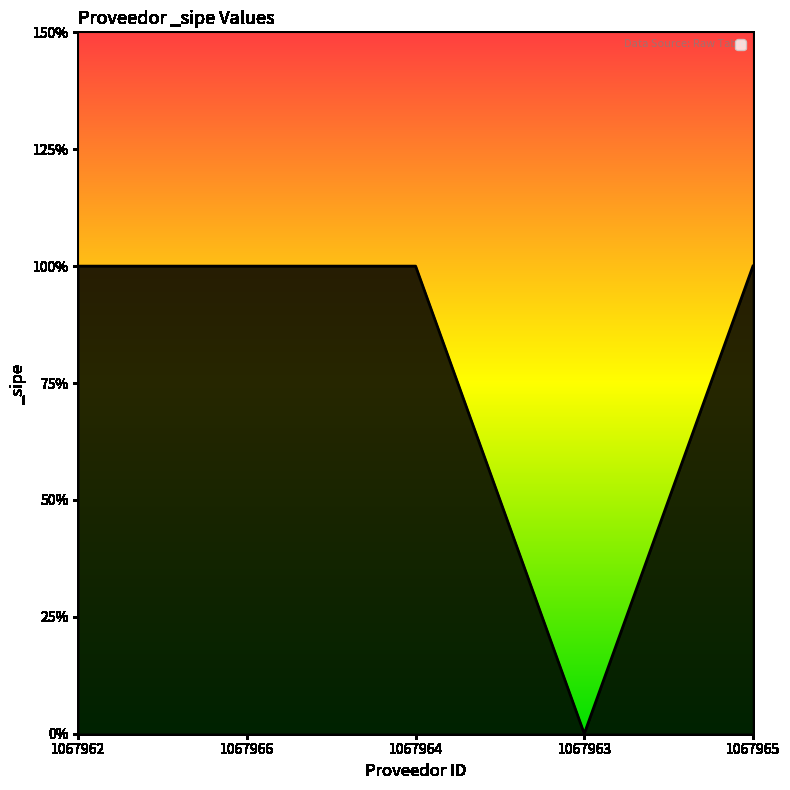

Is this an area chart (filled region under the line)?

Yes